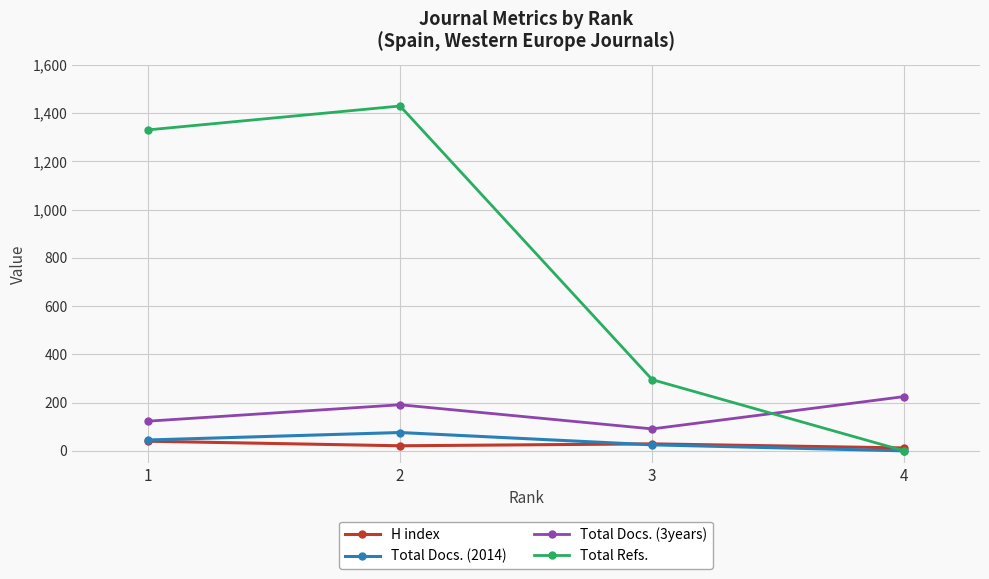

Is this an area chart (filled region under the line)?

No